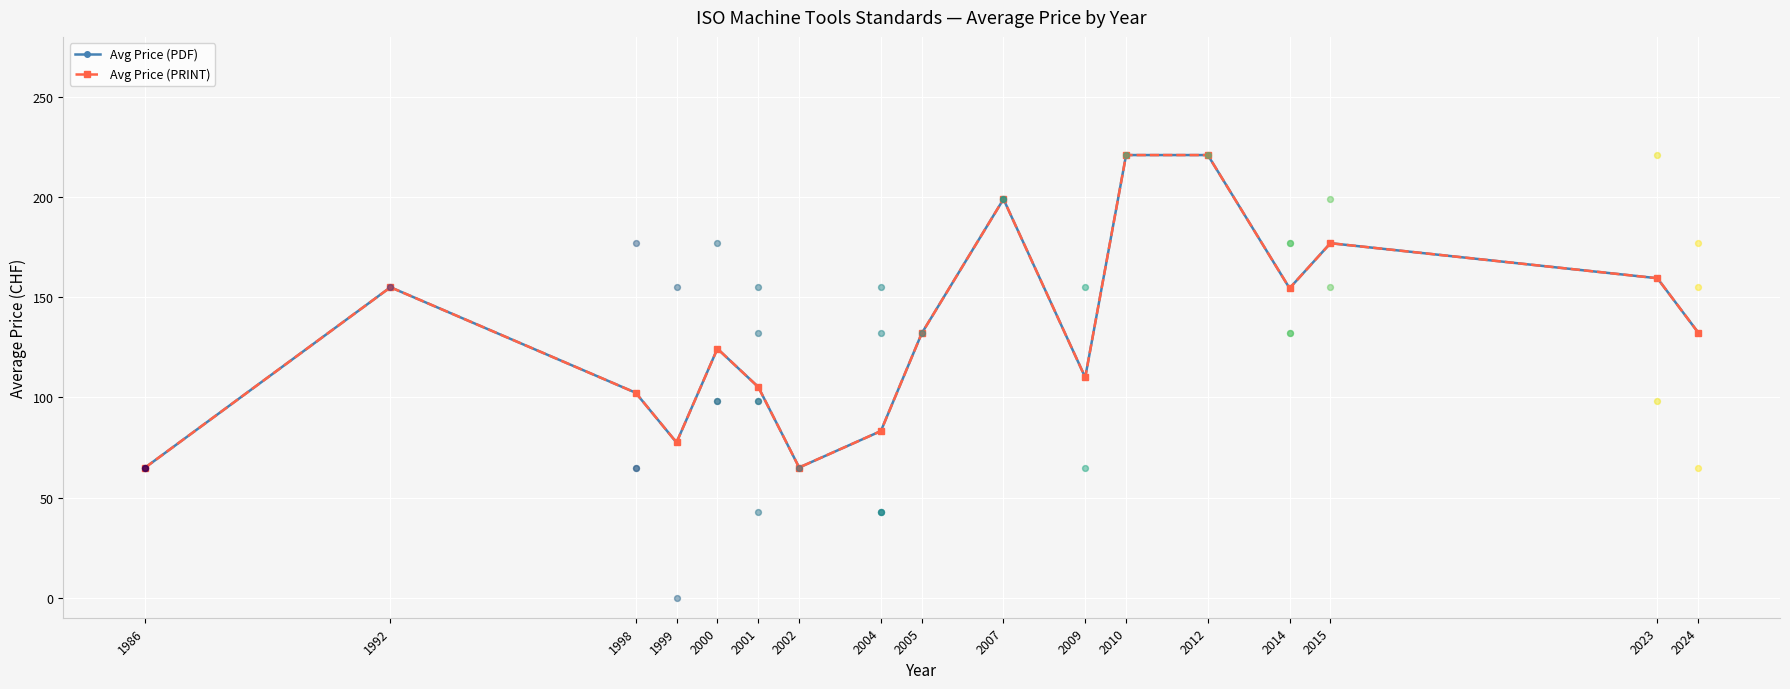

Which series contains the lowest Y value?

Avg Price (PDF)